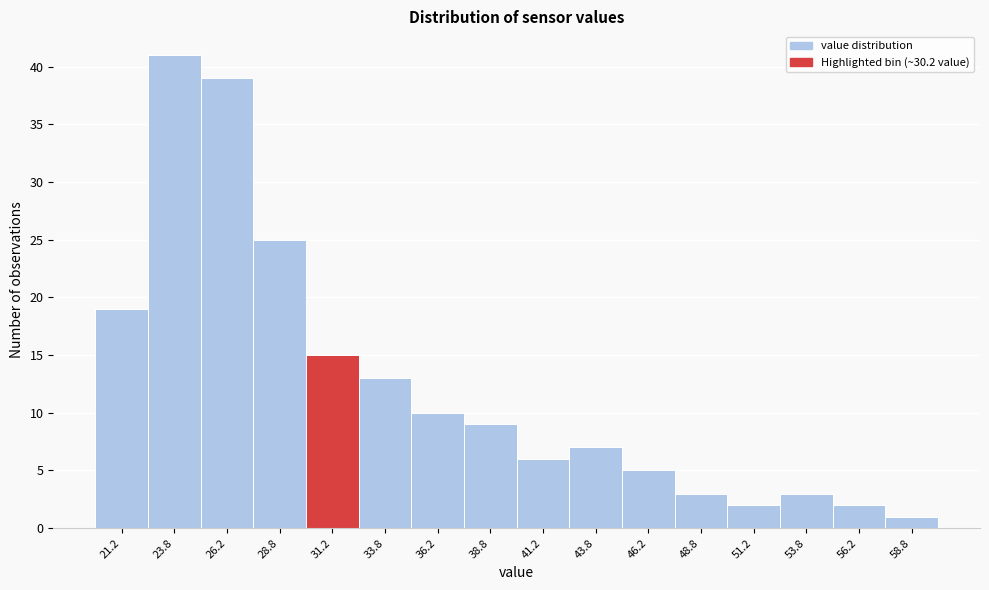

Over which range of the x-axis is the bar tallest?

22.5 to 25.0